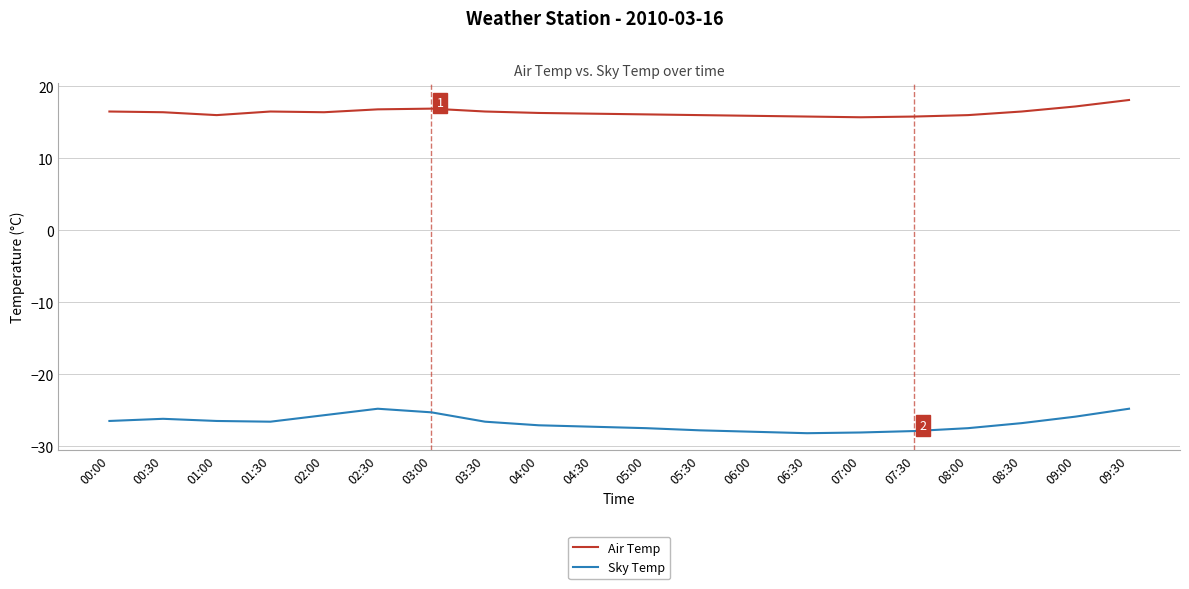

What is the difference between the second highest and minimum values in the Air Temp series?

1.5